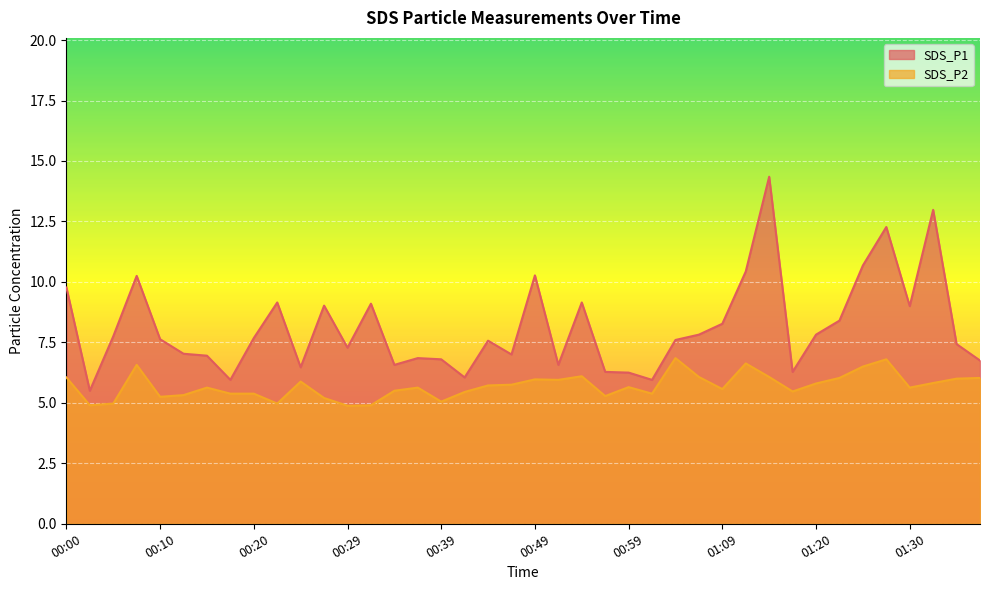

How many interior local peaks does the SDS_P2 series have?

10